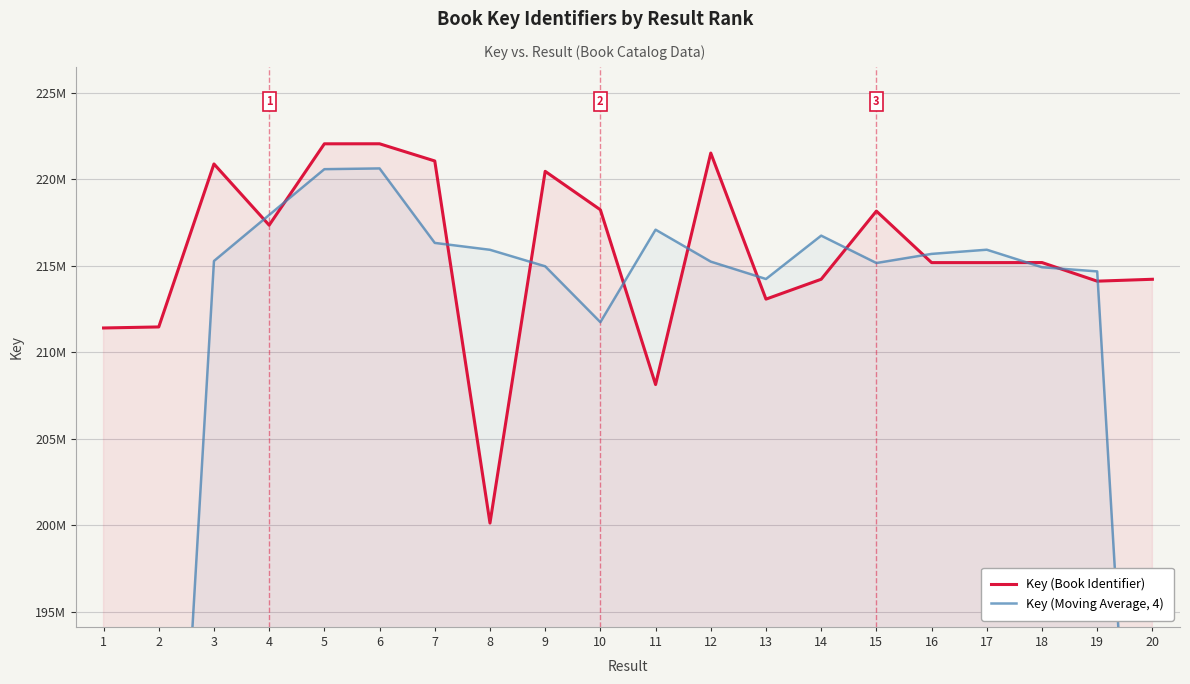

Reading right to left, transcribe all the data shown in this chart.

Key (Book Identifier): 20=214224416.0	19=214115160.0	18=215191524.0	17=215187733.0	16=215188088.0	15=218168895.0	14=214225228.0	13=213075537.0	12=221525140.0	11=208134663.0	10=218244267.0	9=220468055.0	8=200122734.0	7=221067312.0	6=222061697.0	5=222059968.0	4=217354660.0	3=220894771.0	2=211467051.0	1=211407482.0
Key (Moving Average, 4): 20=160882775.0	19=214679708.2	18=214920626.2	17=215934060.0	16=215692486.0	15=215164437.0	14=216748700.0	13=214240142.0	12=215244901.8	11=217093031.2	10=211742429.8	9=214975592.0	8=215929949.5	7=216327927.8	6=220635909.2	5=220592774.0	4=217944112.5	3=215280991.0	2=160942326.0	1=105718633.2